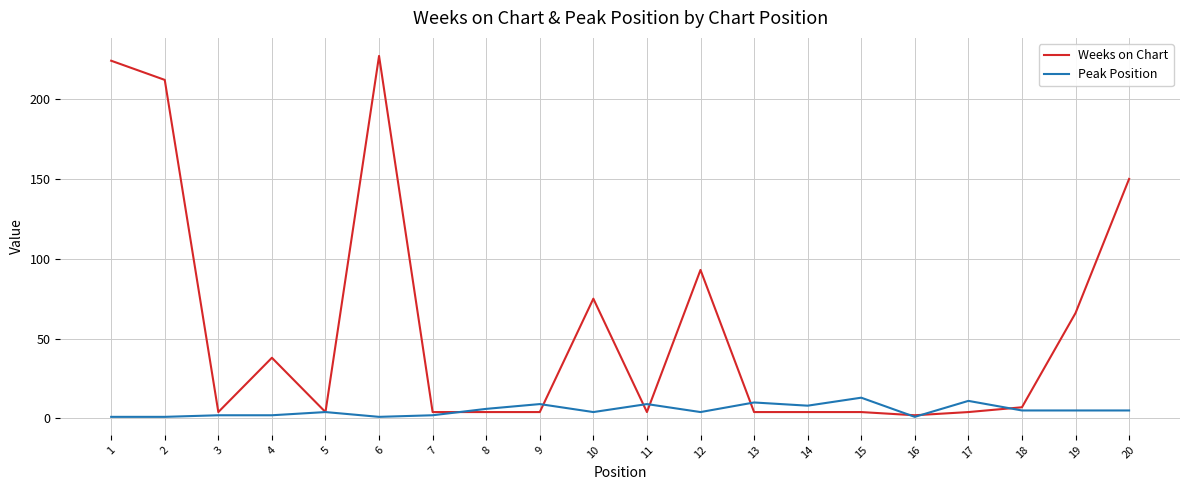

Is the value of Weeks on Chart at 20 greater than the value of Peak Position at 17?

Yes